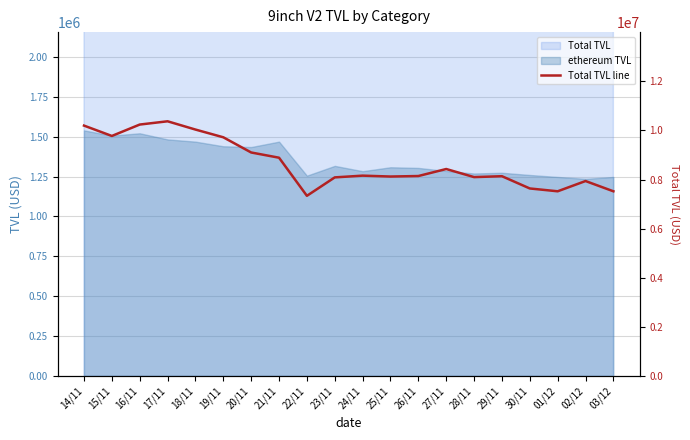

At which category does the data reach its first local valley?

15/11